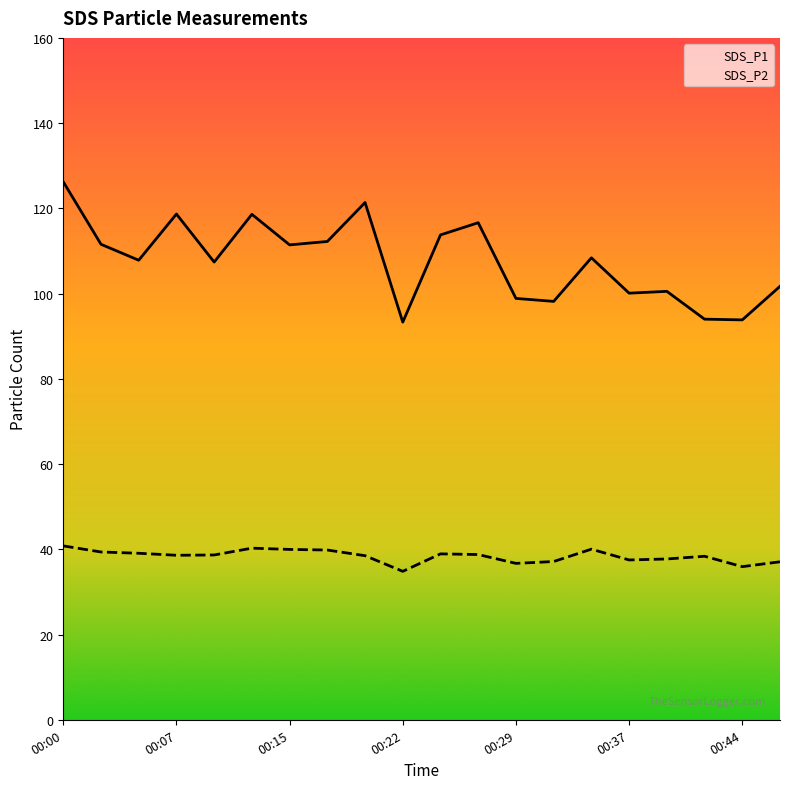

What is the value of the SDS_P2 point at the 11th from the left?

38.9